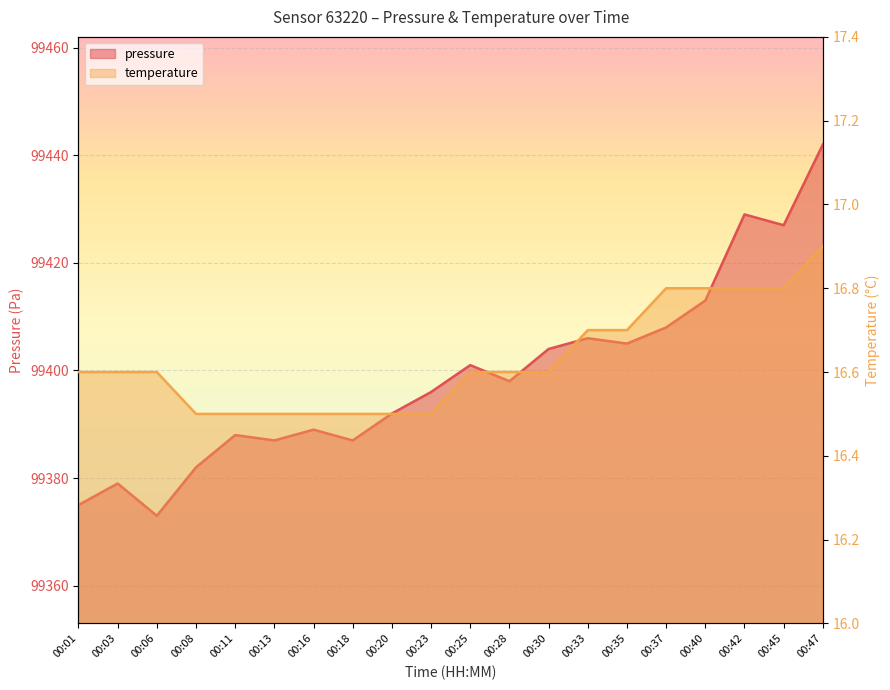

Which category has the lowest value in the temperature series?

00:08